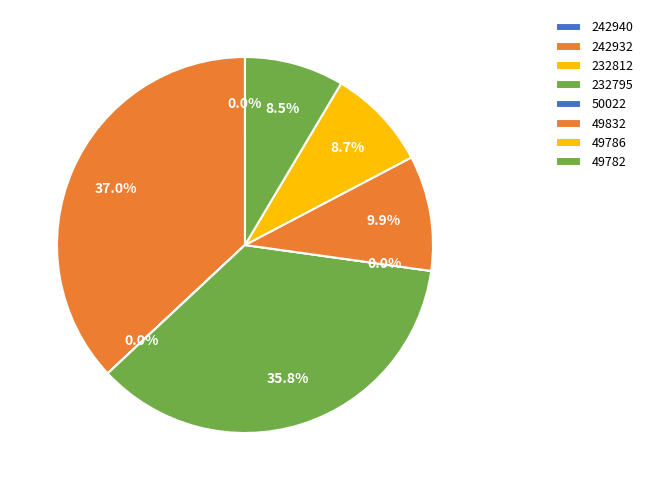

Which slice is the largest?

242932